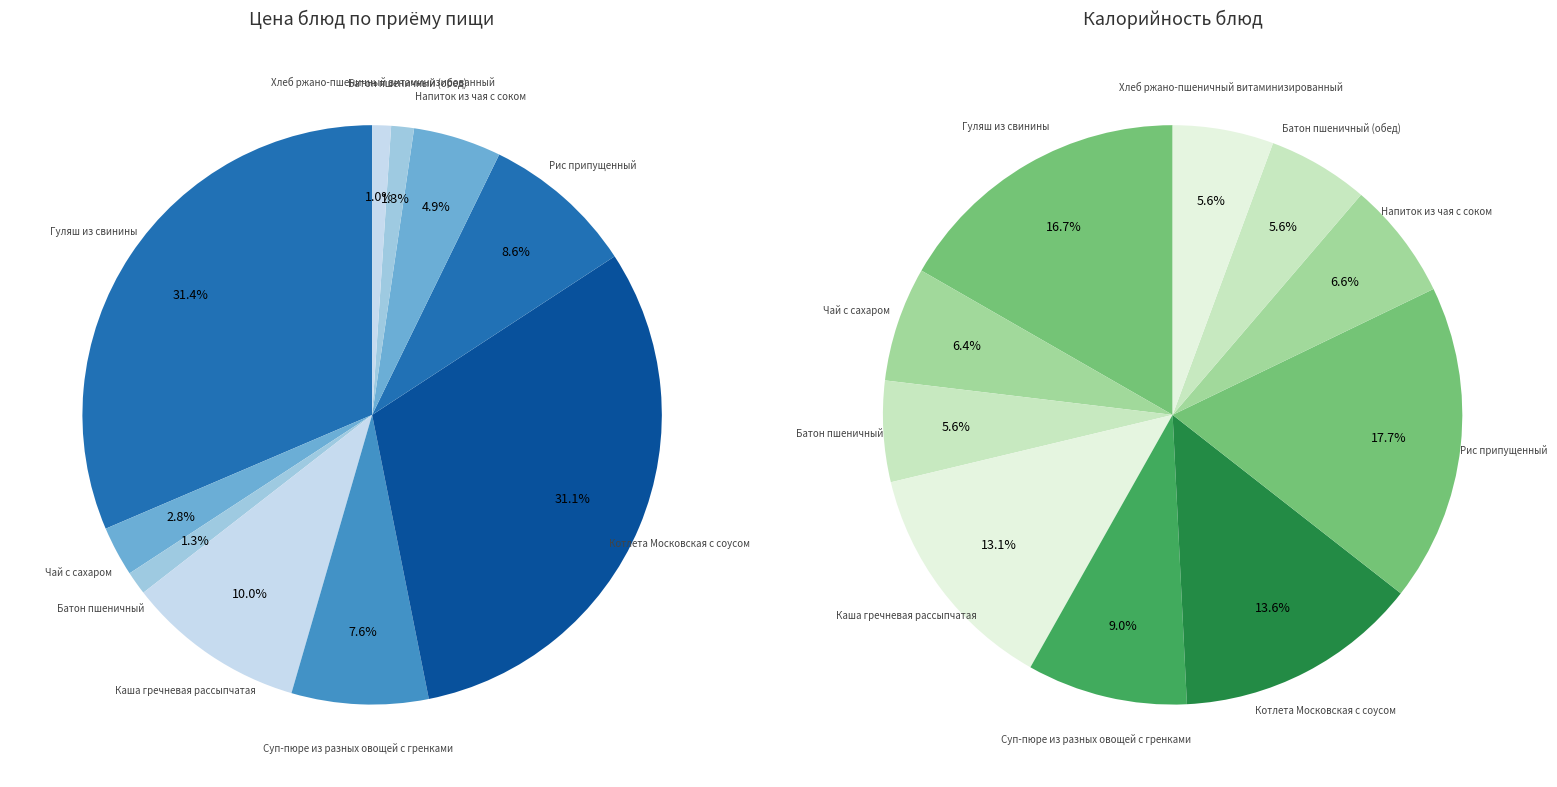

To the nearest percent, what portion does Чай с сахаром represent?

3%